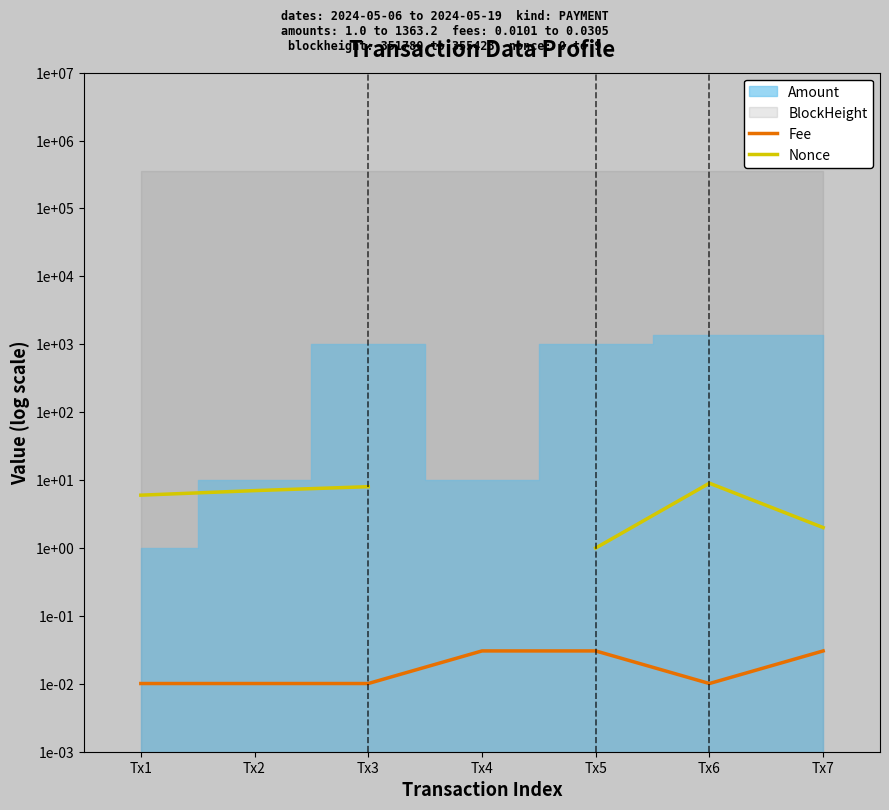

What is the sum of the Fee values at Tx5 and Tx7?

0.1